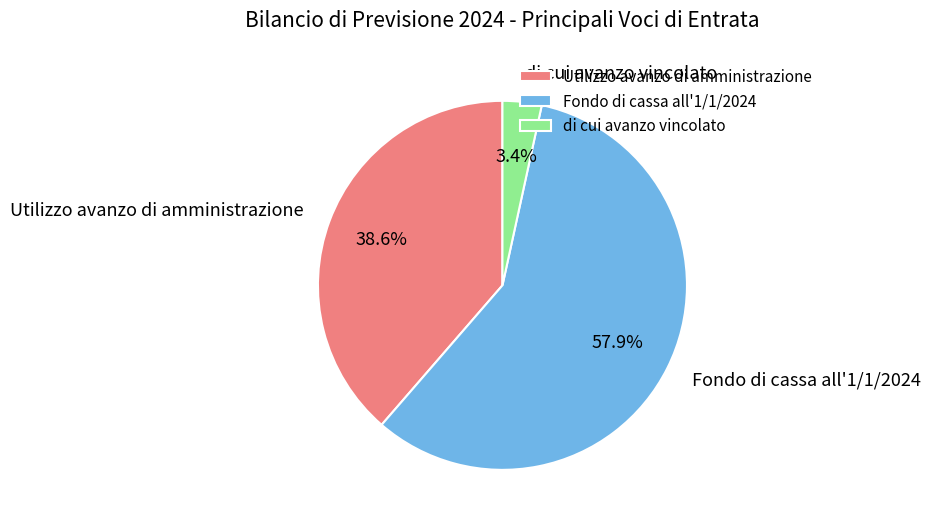

Which has a higher value, Fondo di cassa all'1/1/2024 or di cui avanzo vincolato?

Fondo di cassa all'1/1/2024